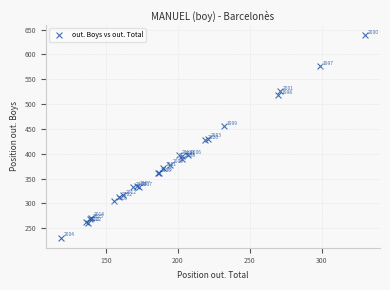

What Y value in the scatter plot is closest to 435?

430